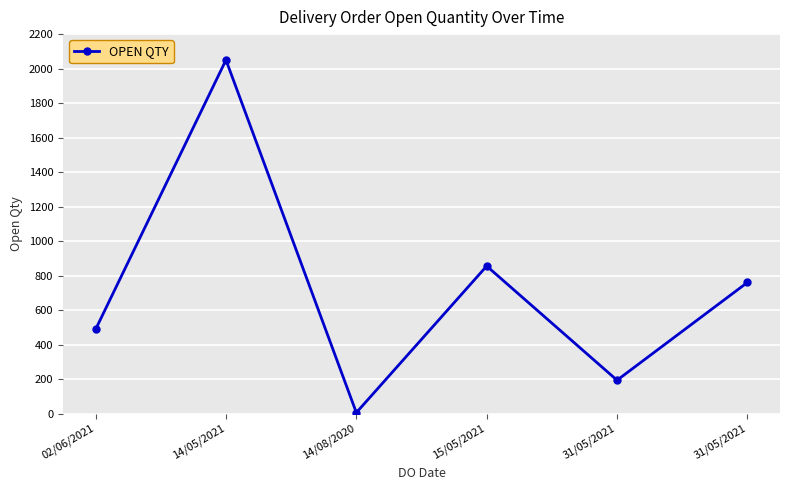

How many points are lower than both their immediate neighbors (excluding endpoints)?

2